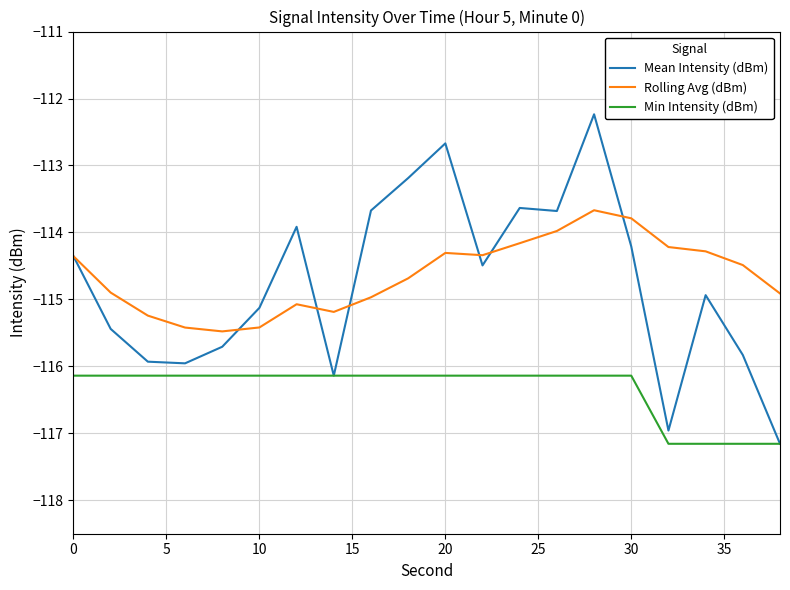

What is the smallest value displayed?

-117.2